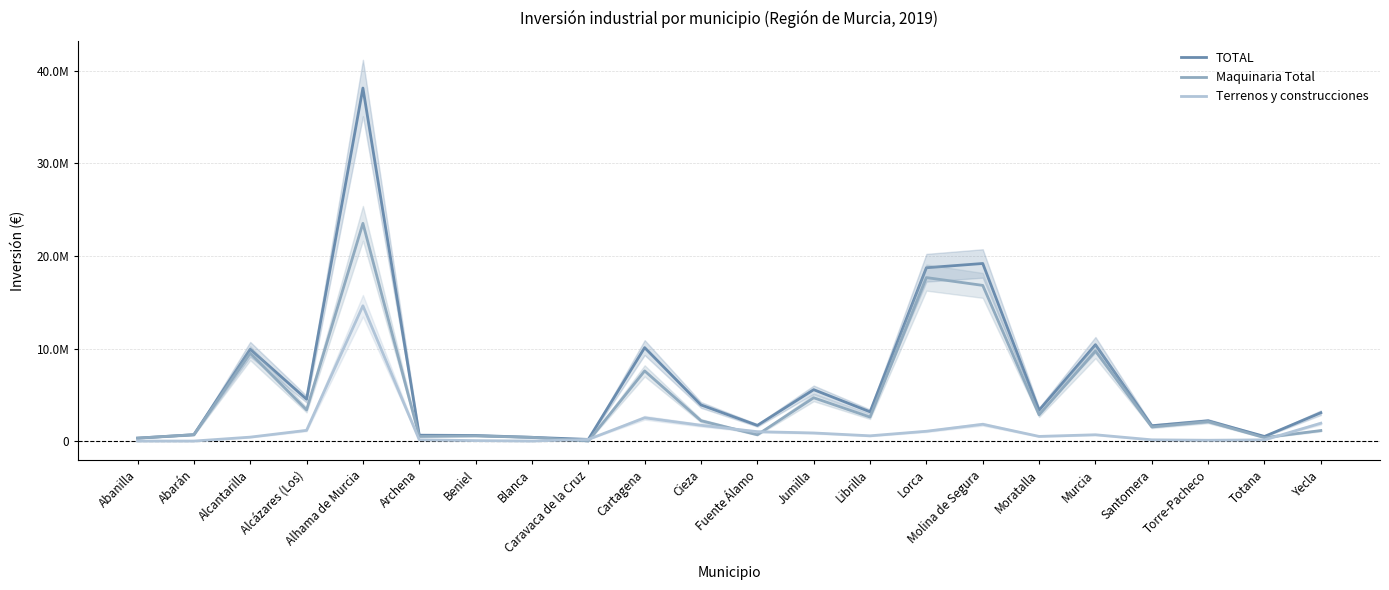

Where is the first local maximum for Maquinaria Total?

Alcantarilla